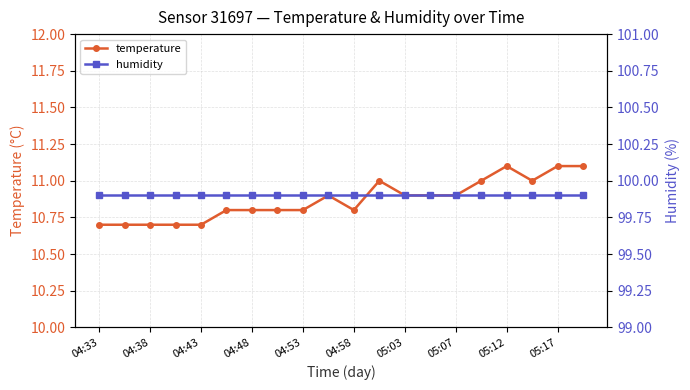

Between 04:43 and 11, which series saw the biggest shift?

temperature